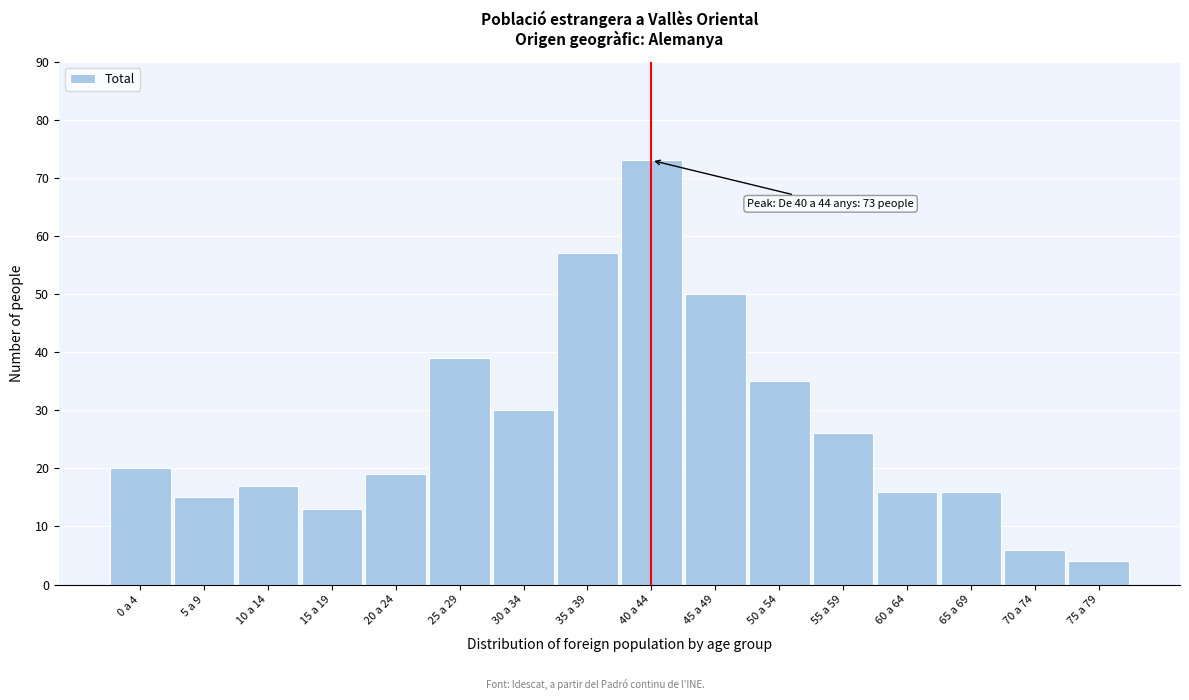

Reading left to right, extract all data points from this chart.

0 a 4=20	5 a 9=15	10 a 14=17	15 a 19=13	20 a 24=19	25 a 29=39	30 a 34=30	35 a 39=57	40 a 44=73	45 a 49=50	50 a 54=35	55 a 59=26	60 a 64=16	65 a 69=16	70 a 74=6	75 a 79=4